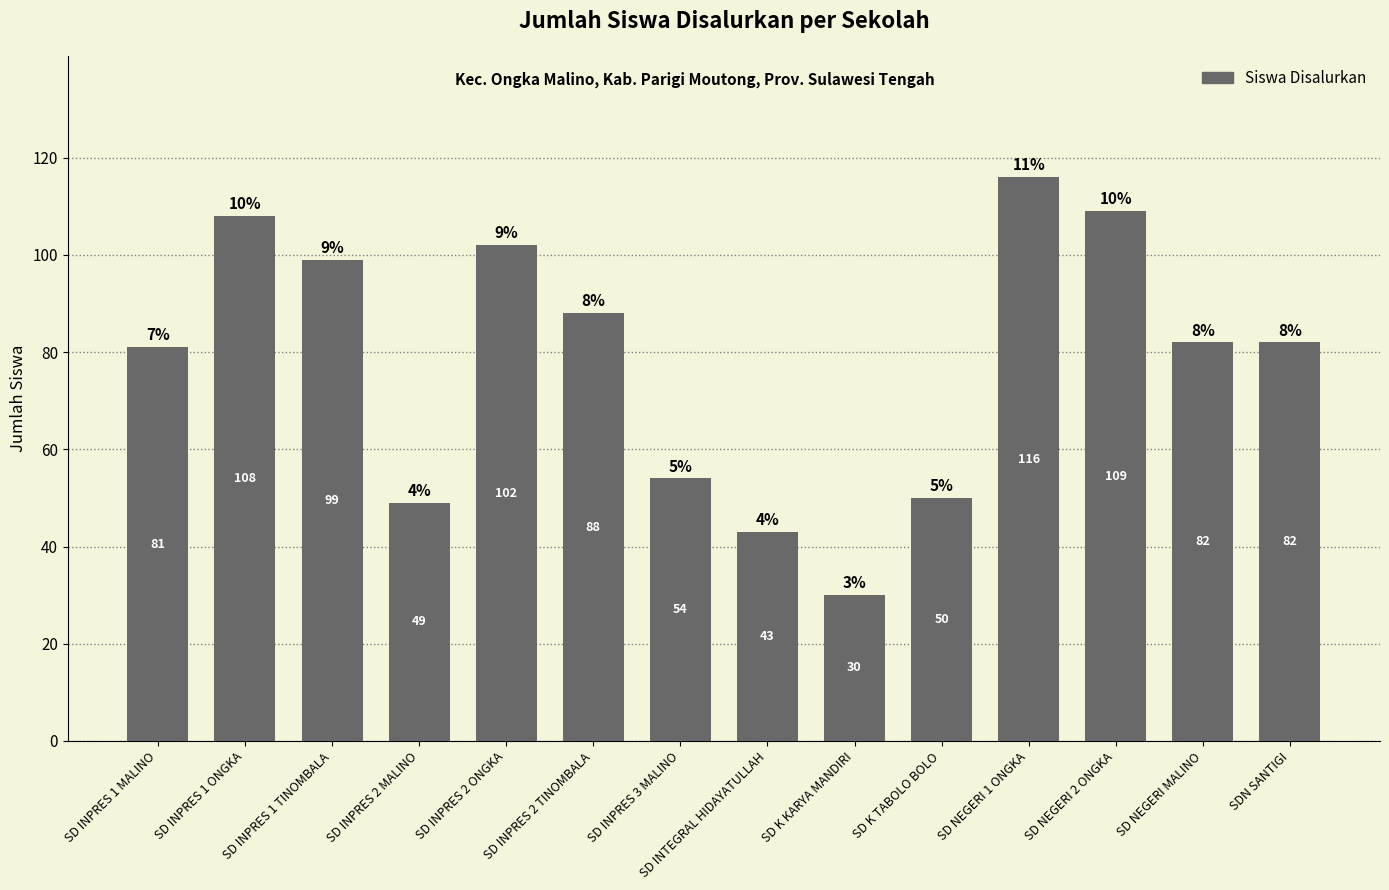

Reading left to right, transcribe all the data shown in this chart.

81	108	99	49	102	88	54	43	30	50	116	109	82	82